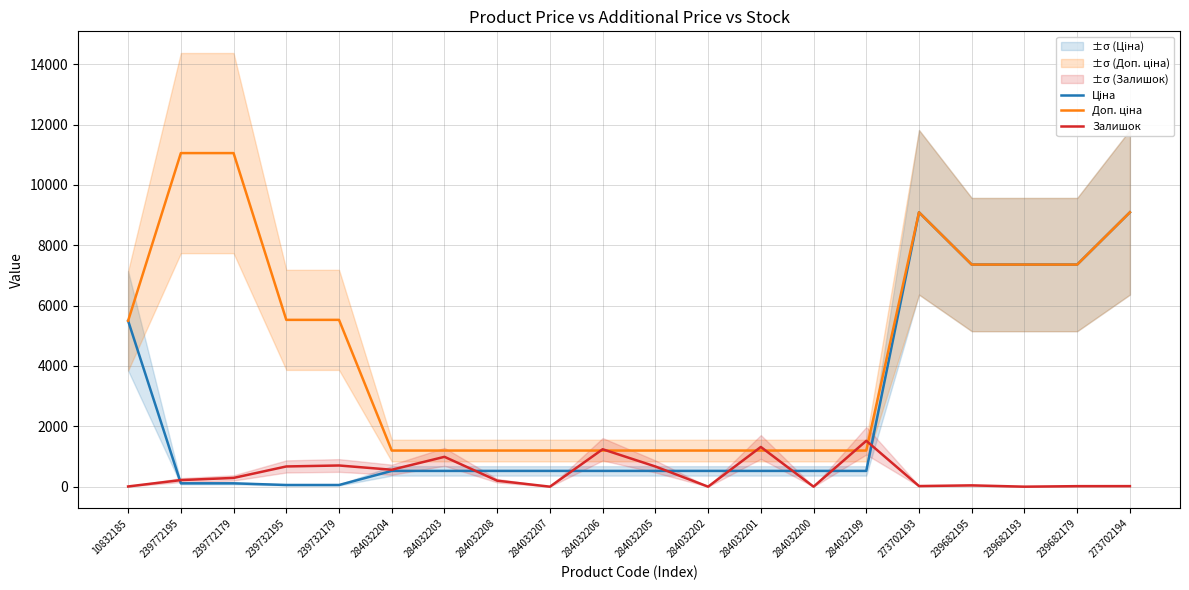

How many values in the Доп. ціна series are below 5497?

10